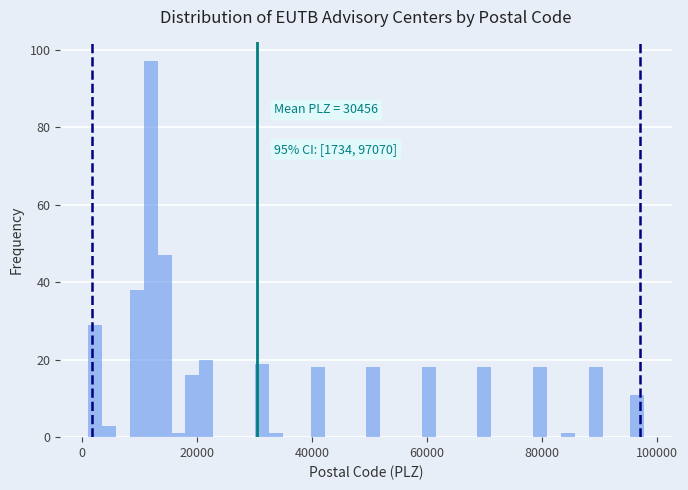

Around what value on the x-axis is the tallest bar? Give the approximate position of its centre, as read against the axis.

12000